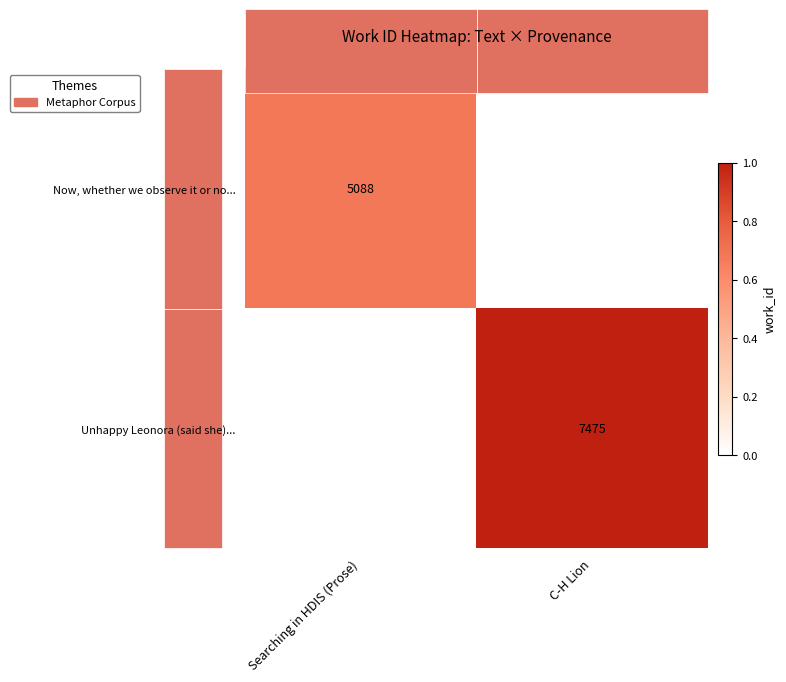

The value of Now, whether we observe it or no... at Searching in HDIS (Prose) is 1993. True or false?

False